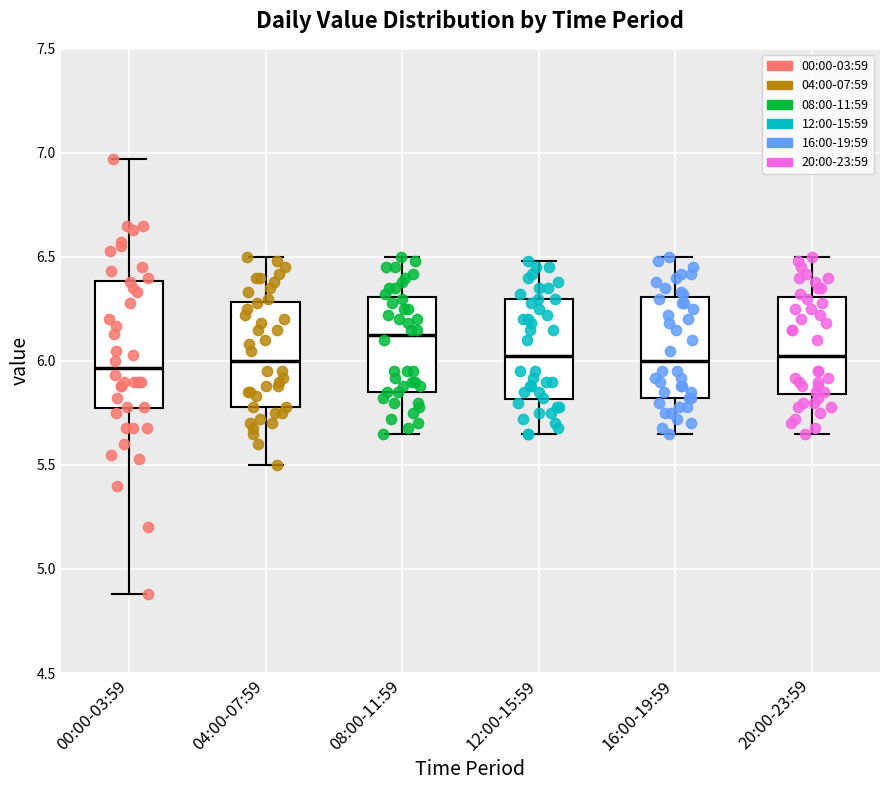

Reading left to right, read every box against the y-axis: the position of its median line, the range the box covers, and the ends of its whiskers. The values are not printed on the chart, so give them approximately, as read against the axis.

00:00-03:59: median 5.95, box 5.75 to 6.40, whiskers 4.90 to 6.95
04:00-07:59: median 6.00, box 5.80 to 6.30, whiskers 5.50 to 6.50
08:00-11:59: median 6.15, box 5.85 to 6.30, whiskers 5.65 to 6.50
12:00-15:59: median 6.05, box 5.80 to 6.30, whiskers 5.65 to 6.50
16:00-19:59: median 6.00, box 5.80 to 6.30, whiskers 5.65 to 6.50
20:00-23:59: median 6.05, box 5.85 to 6.30, whiskers 5.65 to 6.50